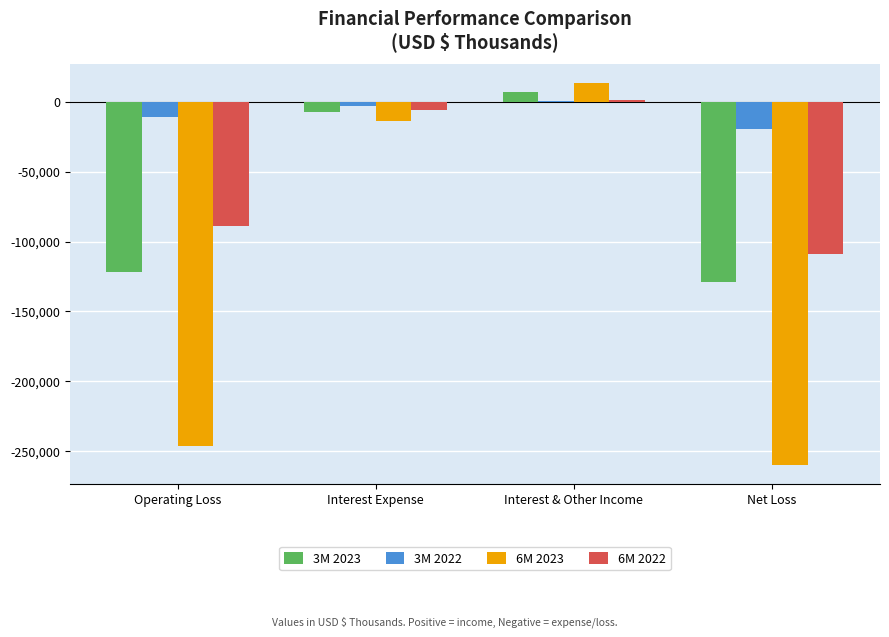

At which category is the sum across all series the highest?

Interest & Other Income